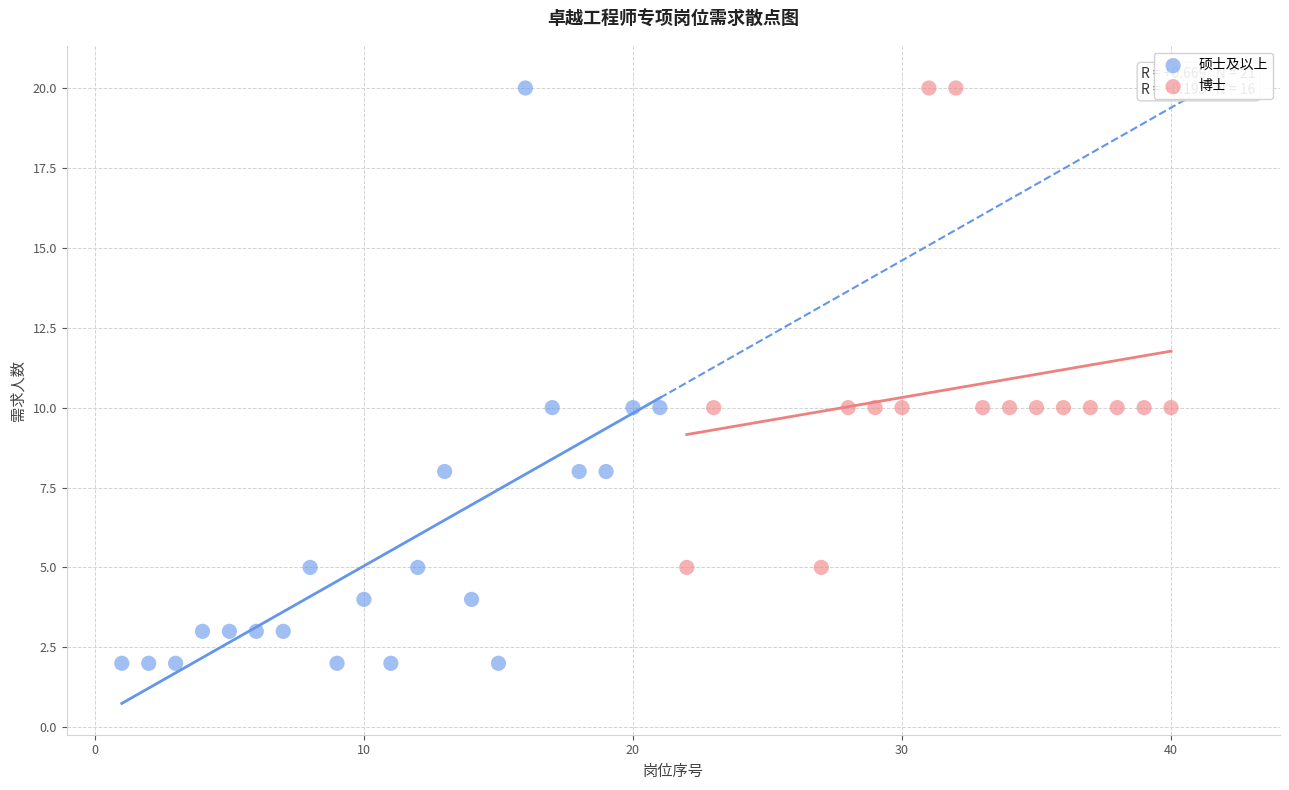

Which series reaches the minimum Y coordinate?

硕士及以上